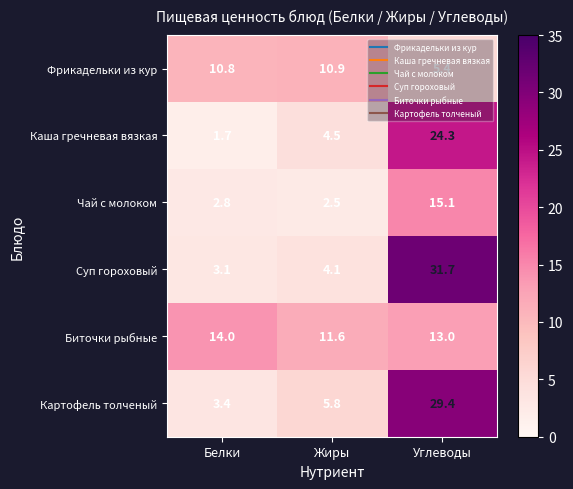

At which category does the chart reach its peak across all series?

Углеводы